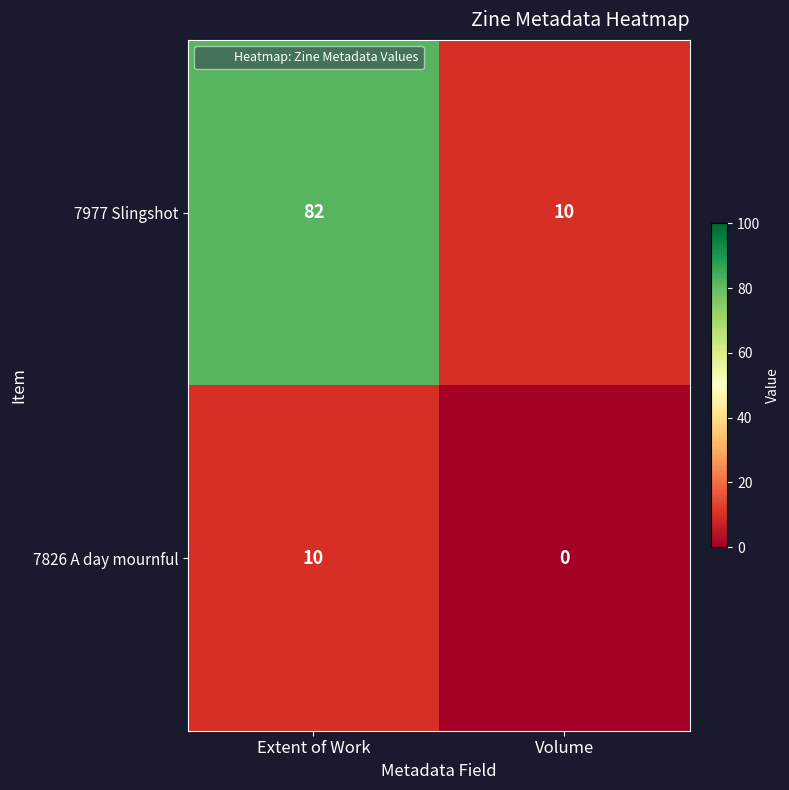

What is the sum of the 7977 Slingshot values at Volume and Extent of Work?

92